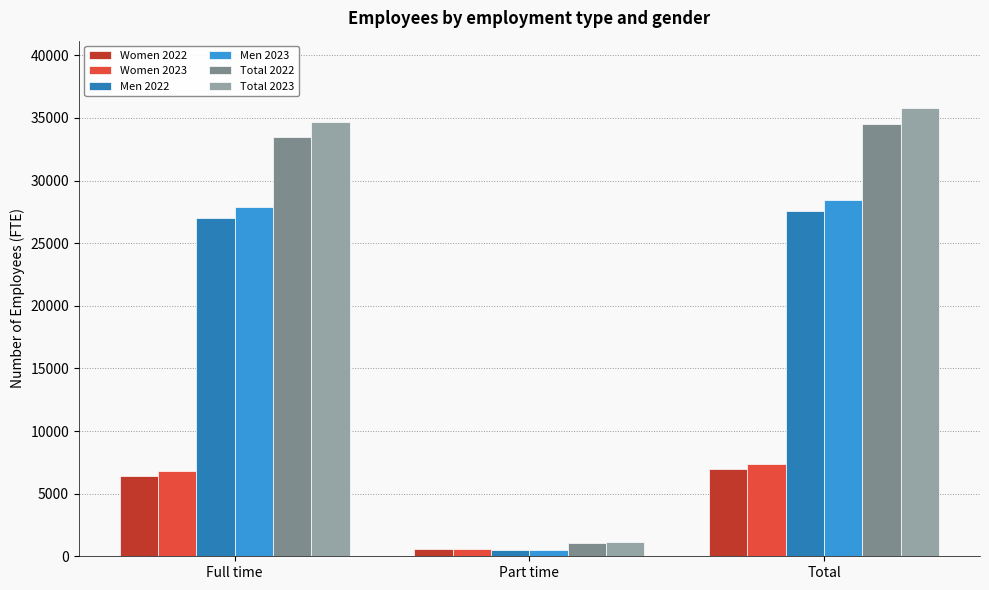

What are all the series names shown in the legend?

Women 2022, Women 2023, Men 2022, Men 2023, Total 2022, Total 2023